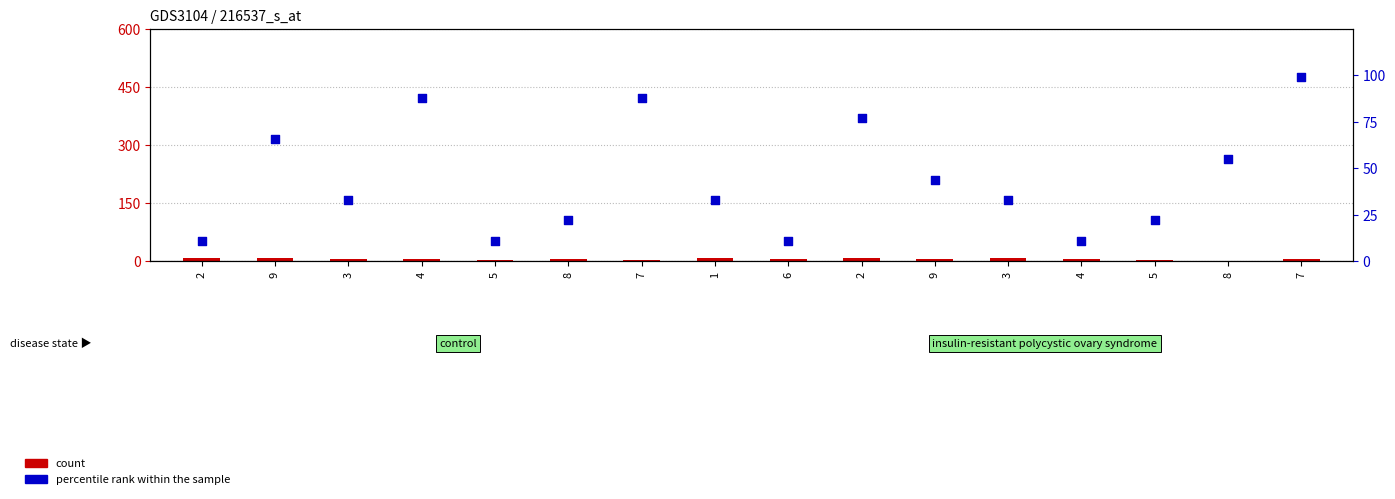

Is the value of count at 8 greater than the value of percentile rank within the sample at 5?

No